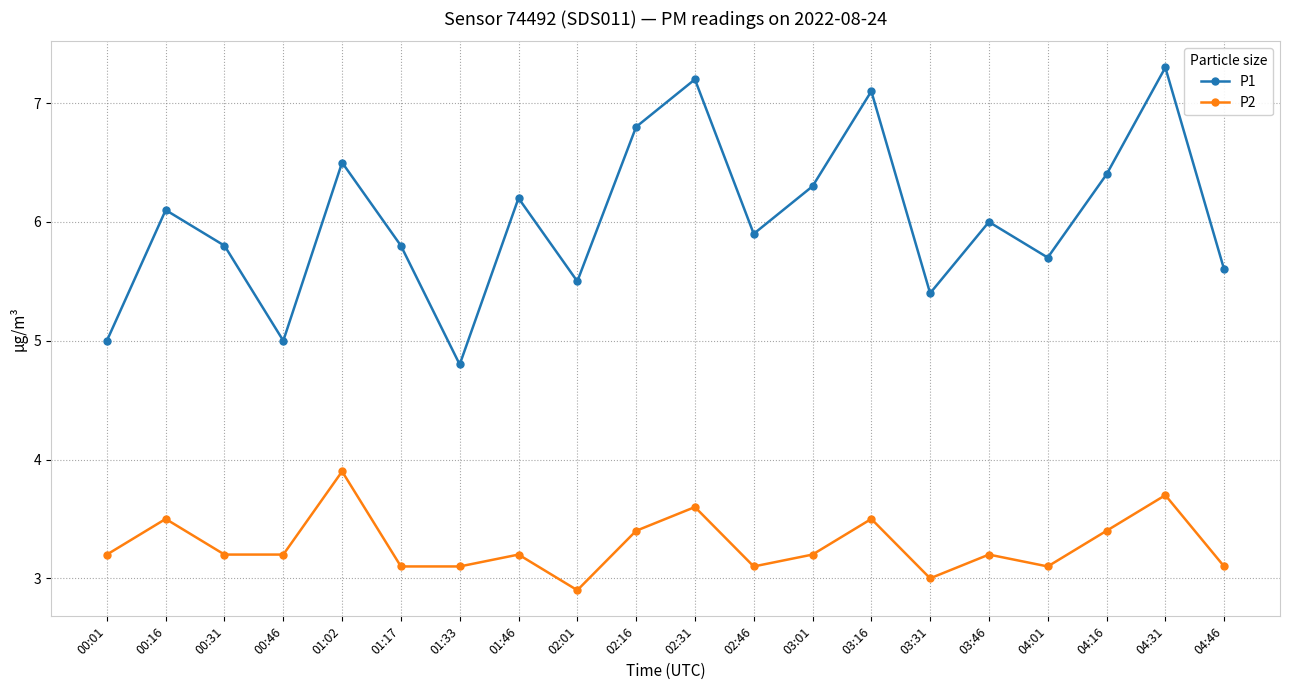

Does the chart have visible grid lines?

Yes